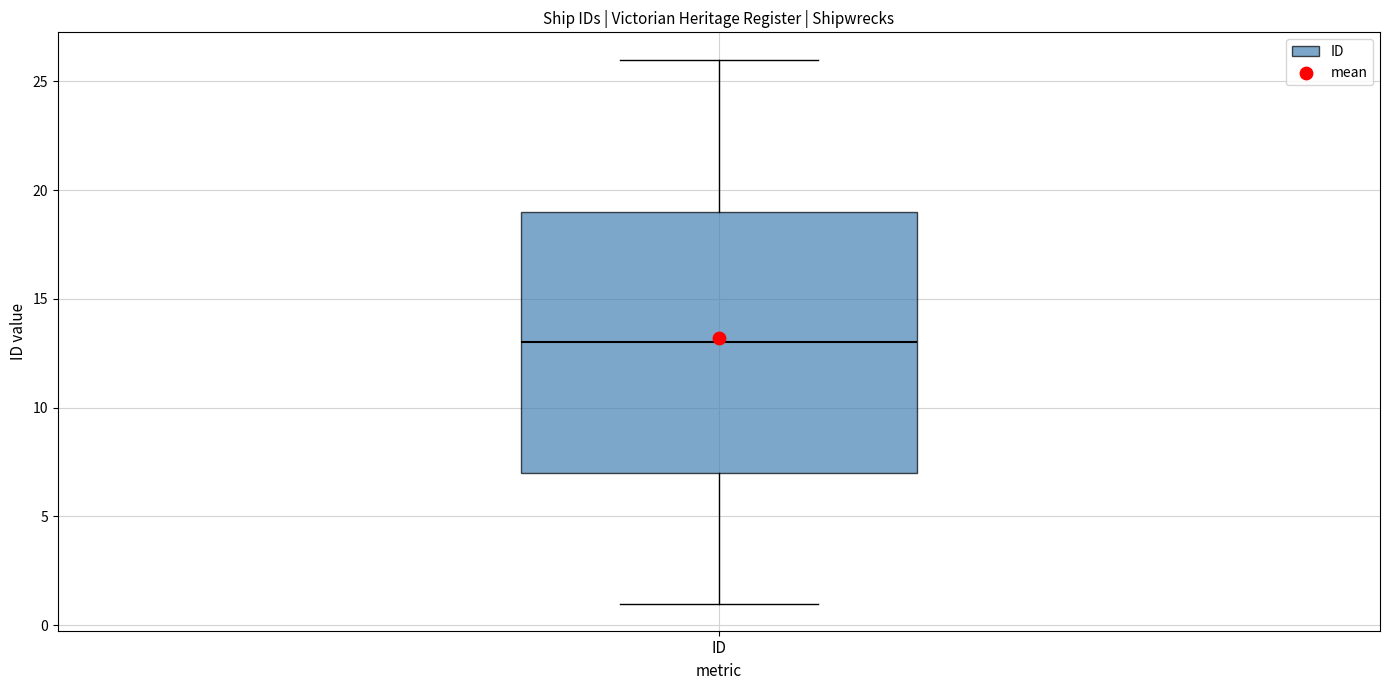

Read this box plot against the y-axis: the position of the median line, the range covered by the box, and the ends of both whiskers. The values are not printed on the chart, so give them approximately, as read against the axis.

median 13, box 7 to 19, whiskers 1 to 26